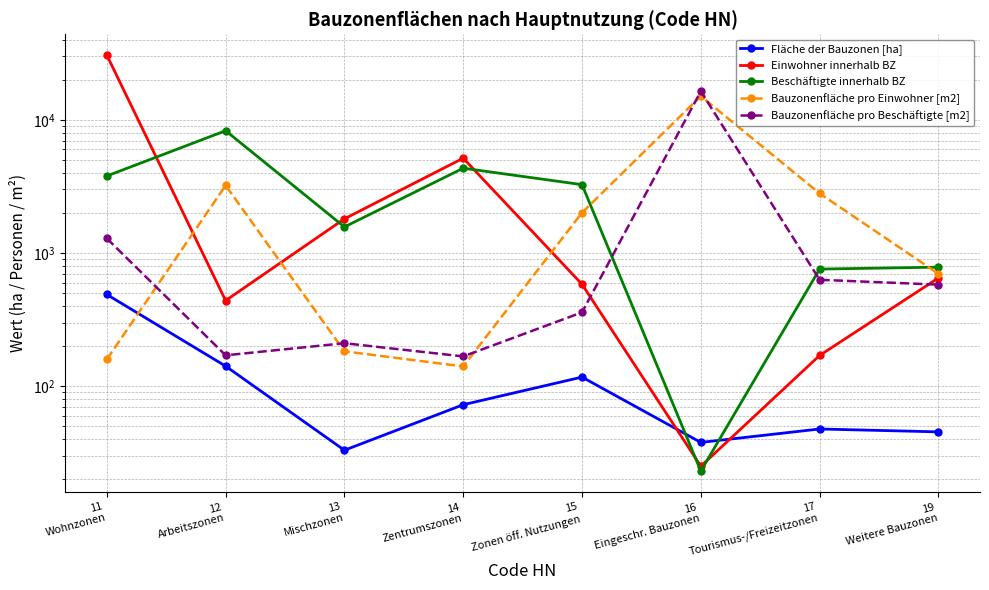

What is the maximum value shown in the chart?

30688.0